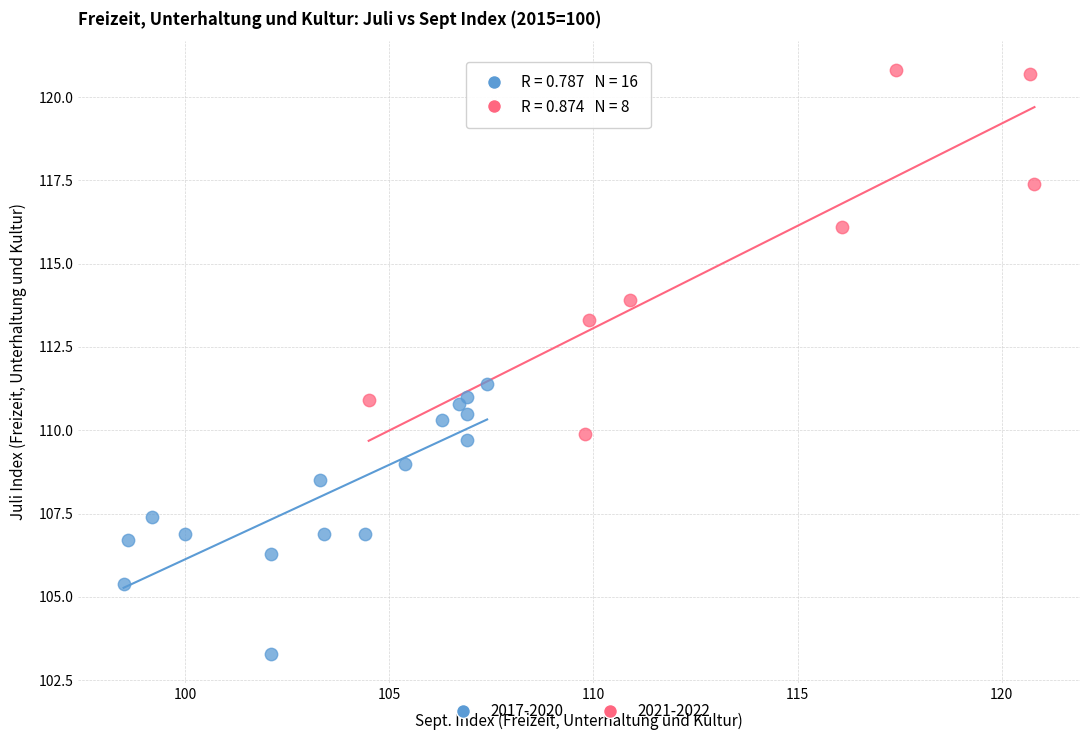

Which series has the largest Y range (max minus min)?

2021-2022